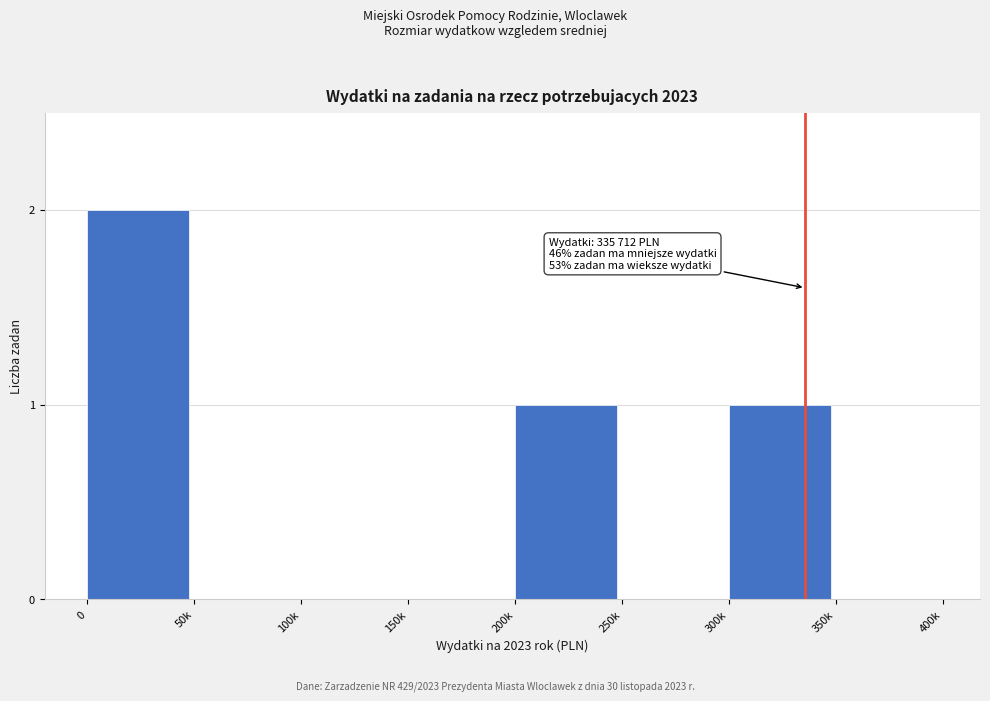

Reading left to right, list all the values displayed in this chart.

0=2	50k=0	100k=0	150k=0	200k=1	250k=0	300k=1	350k=0